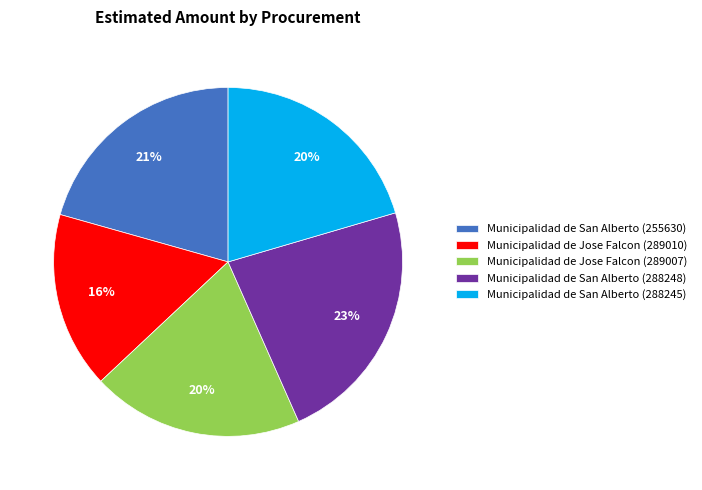

Between Municipalidad de San Alberto (288248) and Municipalidad de Jose Falcon (289007), which is larger?

Municipalidad de San Alberto (288248)